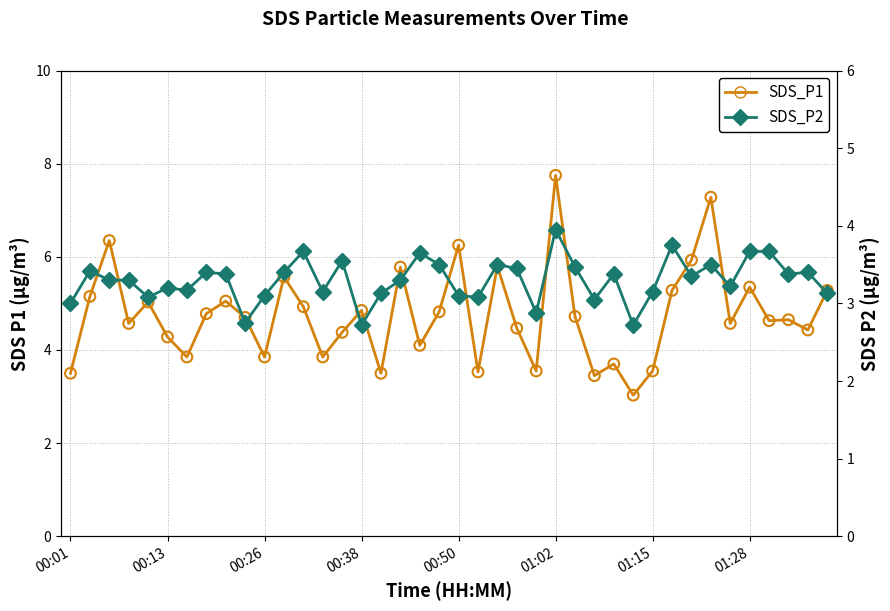

At which category is the sum across all series the highest?

01:02